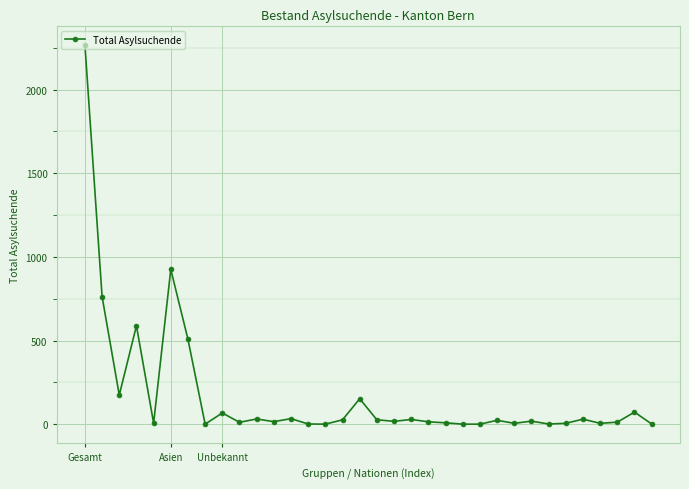

What is the sum of all values?

5830